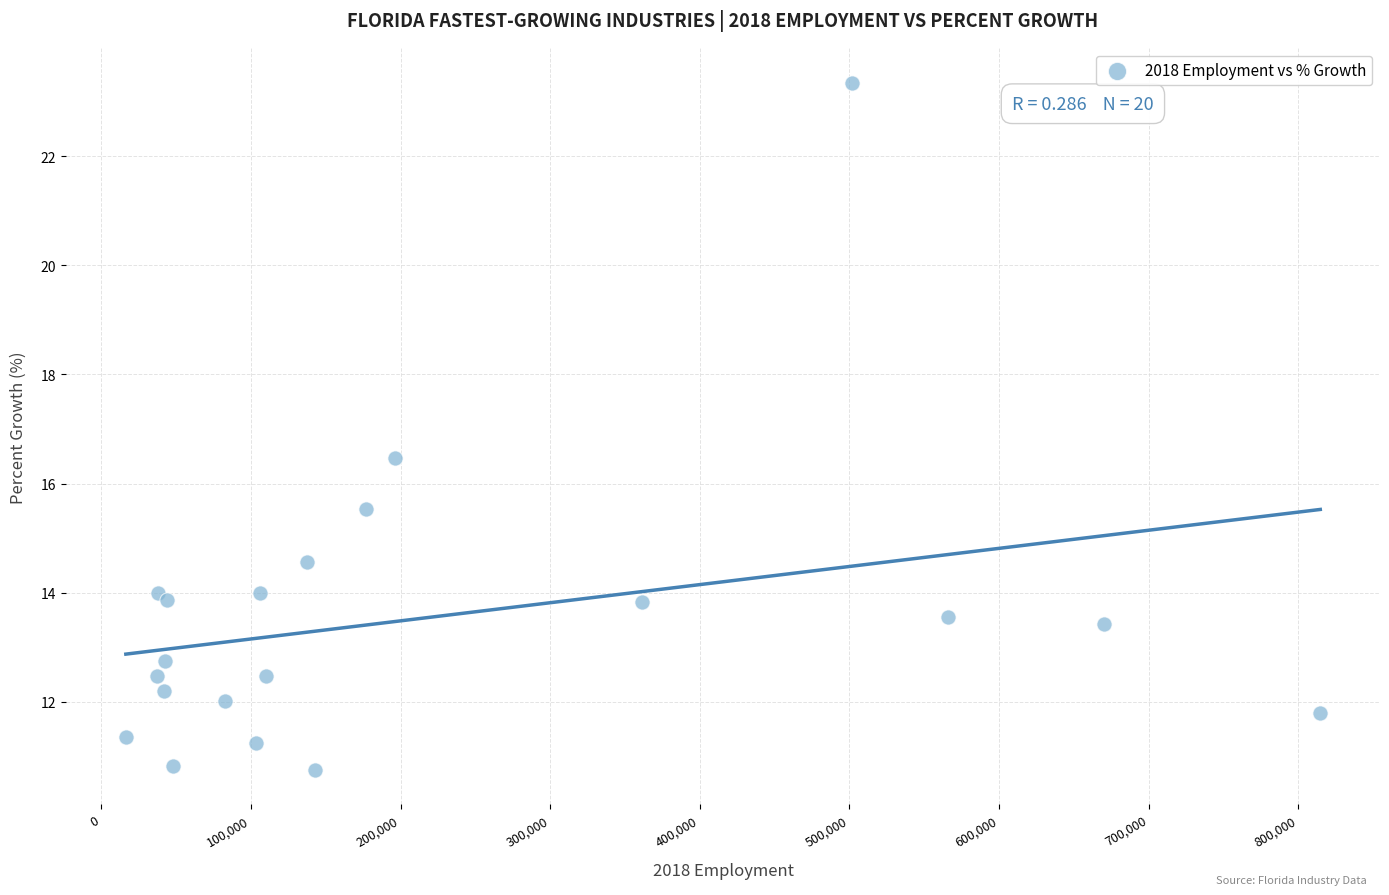

What Y value in the scatter plot is closest to 17?

16.5